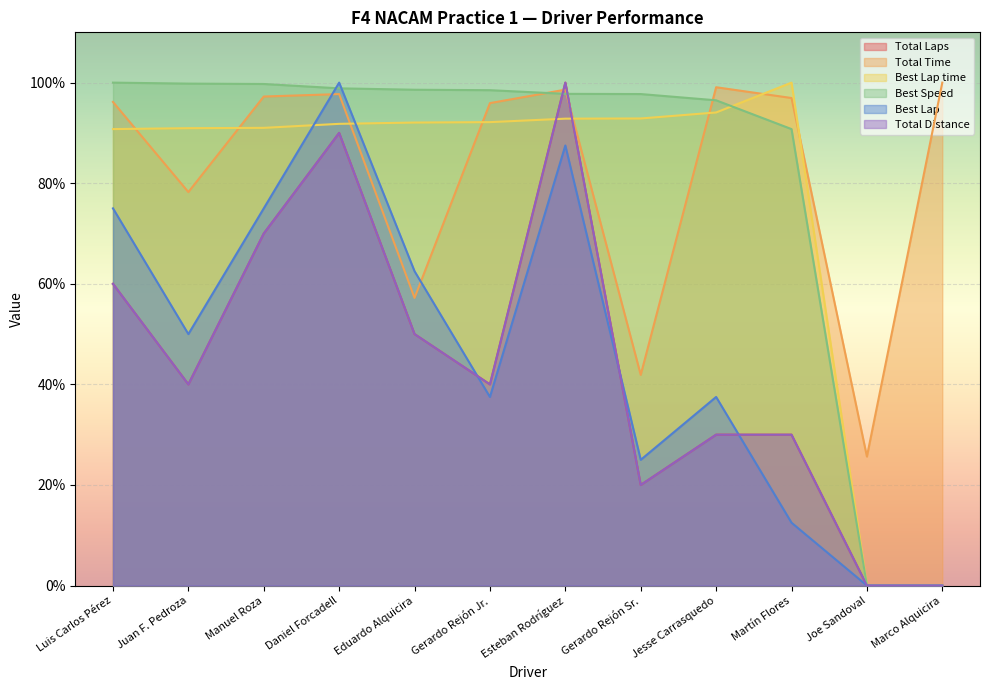

What is the spread (max minus min) of values at Gerardo Rejón Jr.?

0.6